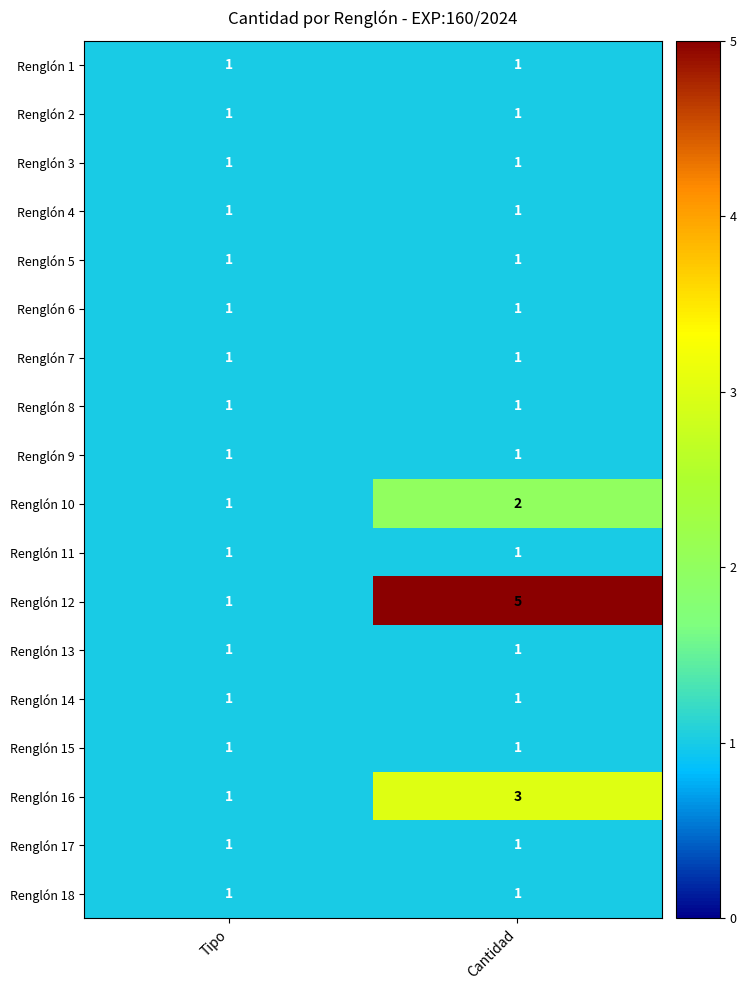

Which series has the largest range (max minus min)?

Renglón 12